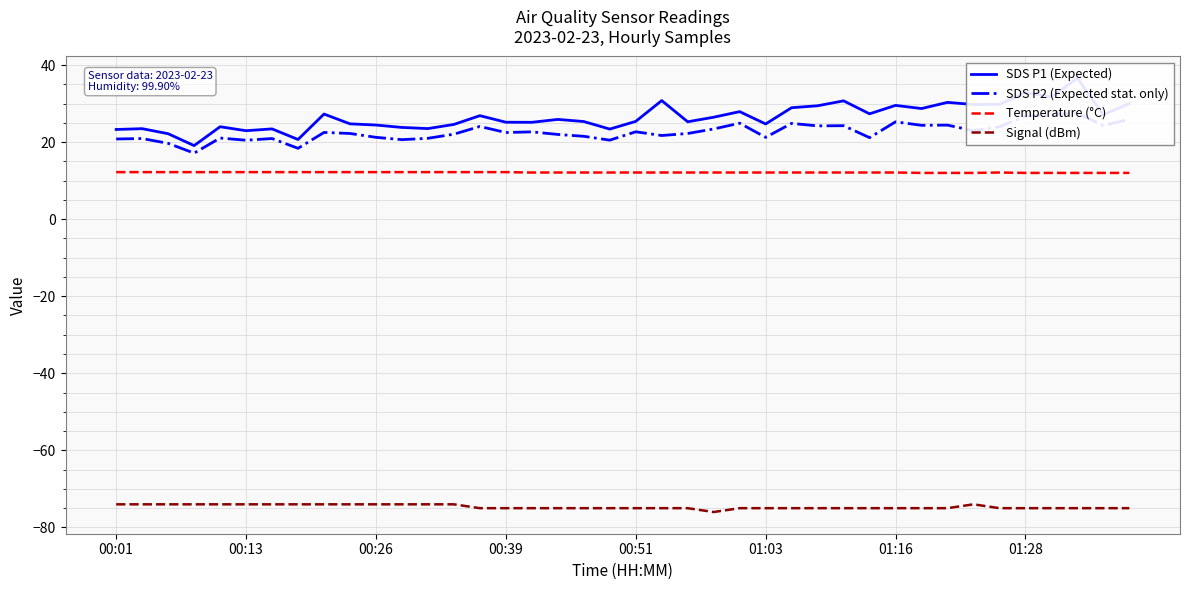

What are all the series names shown in the legend?

SDS P1 (Expected), SDS P2 (Expected stat. only), Temperature (°C), Signal (dBm)